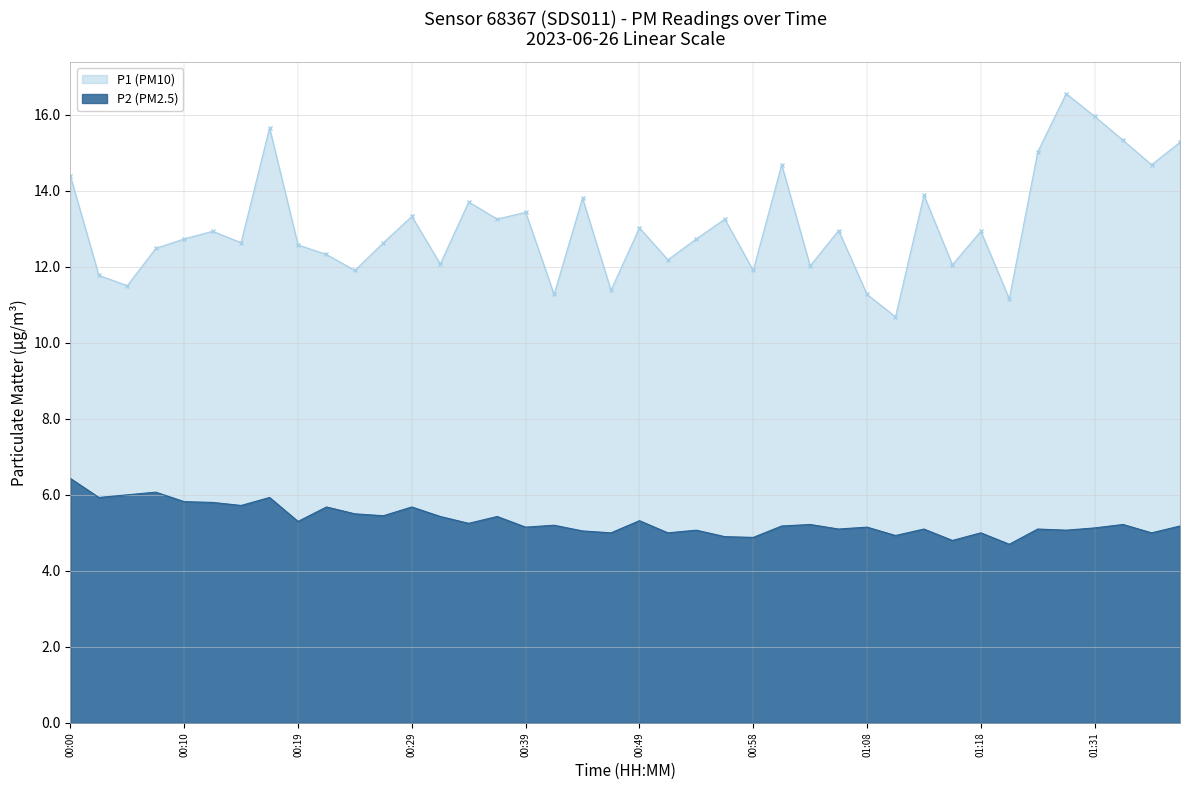

True or false: P1 has a value of 7.0 at 00:36.

False